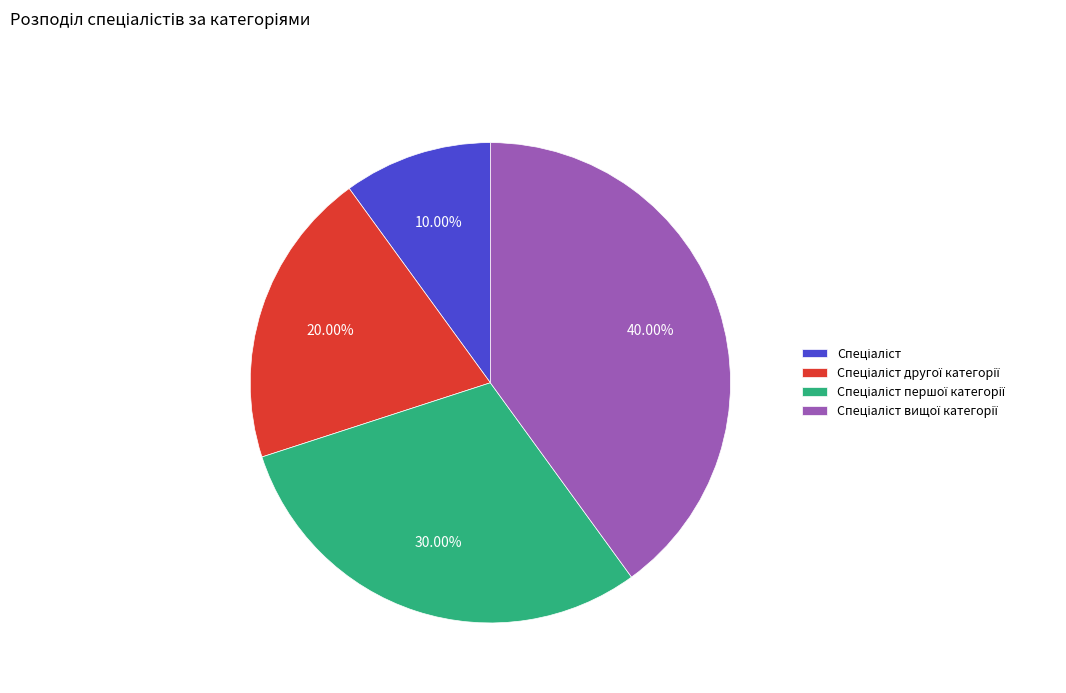

Does any single category account for the majority?

No